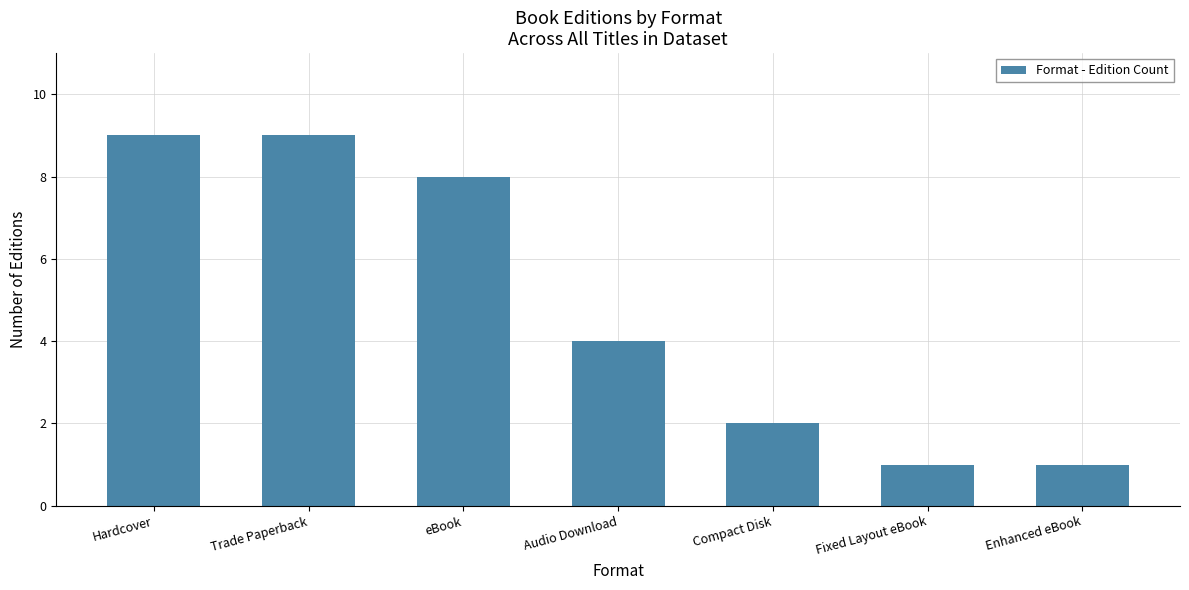

Is it true that the value at Hardcover is 9?

True